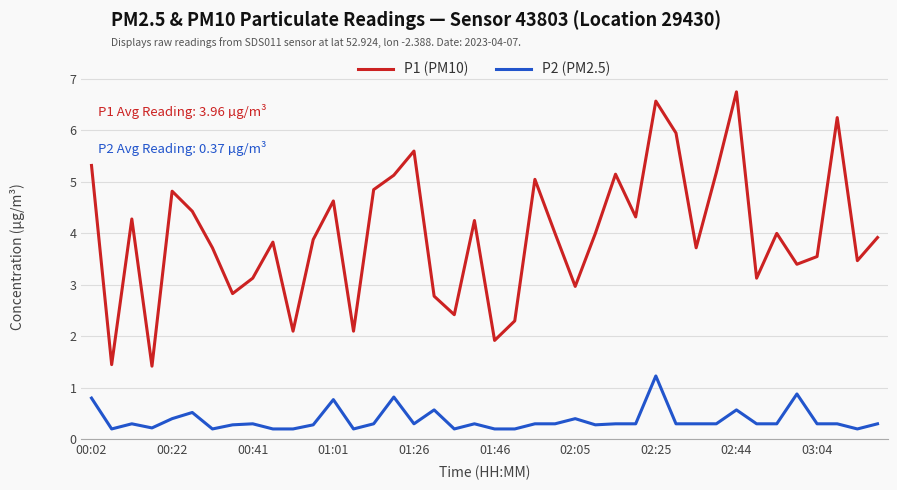

What is the sum of all P1 (PM10) values?

158.6